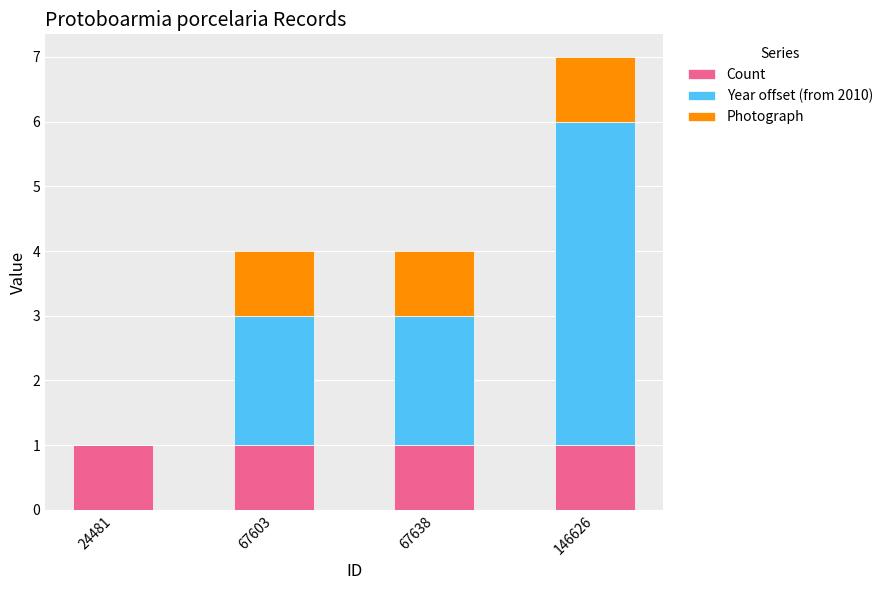

The value of Count at 67603 is 2. True or false?

False